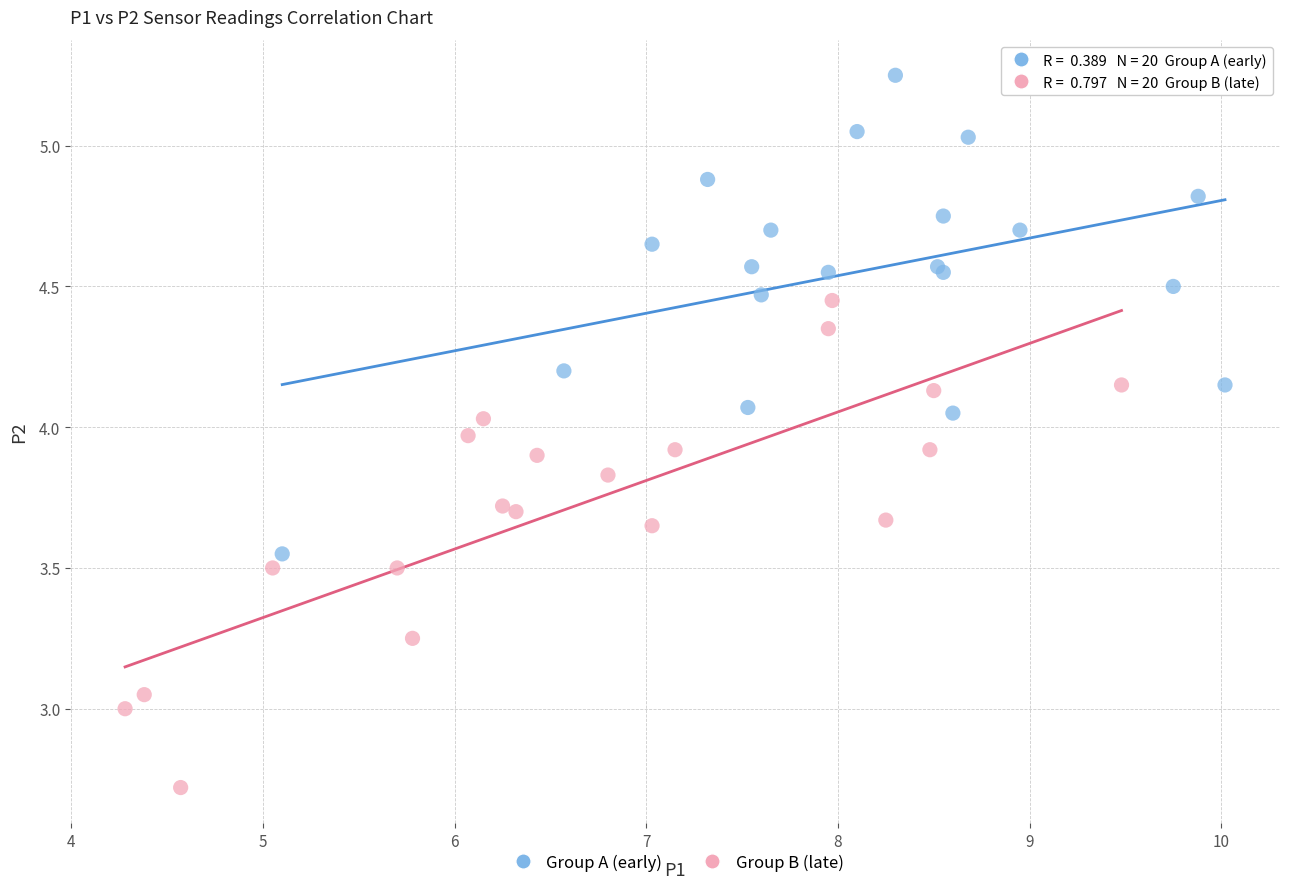

Which series contains the lowest Y value?

Group B (late)